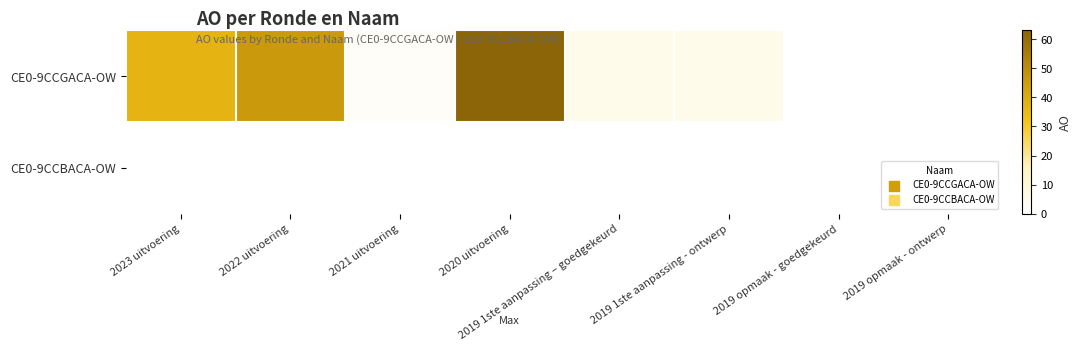

Reading left to right, list all the values displayed in this chart.

CE0-9CCGACA-OW: 2023 uitvoering=37	2022 uitvoering=46	2021 uitvoering=2	2020 uitvoering=63	2019 1ste aanpassing – goedgekeurd=5	2019 1ste aanpassing - ontwerp=5	2019 opmaak - goedgekeurd=0	2019 opmaak - ontwerp=0
CE0-9CCBACA-OW: 2023 uitvoering=0	2022 uitvoering=0	2021 uitvoering=0	2020 uitvoering=0	2019 1ste aanpassing – goedgekeurd=0	2019 1ste aanpassing - ontwerp=0	2019 opmaak - goedgekeurd=0	2019 opmaak - ontwerp=0